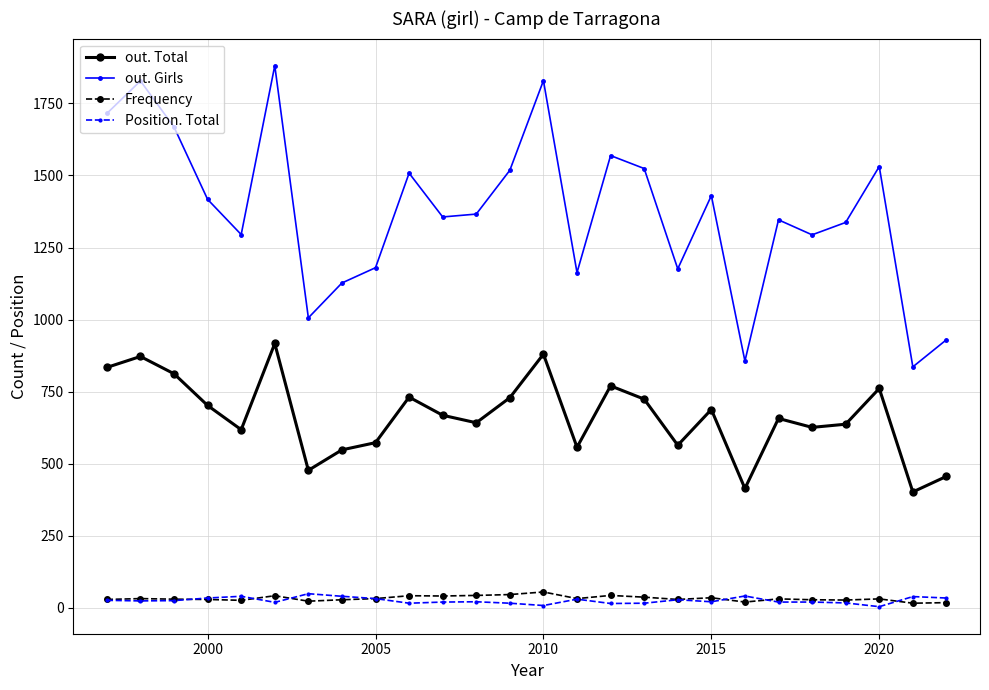

How many lines are shown in the chart?

4